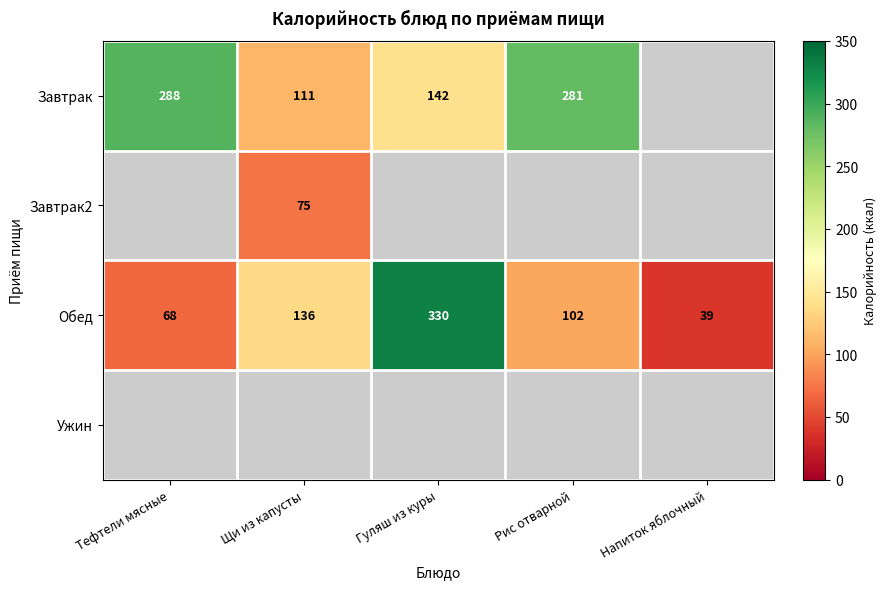

What is the maximum value for Обед?

330